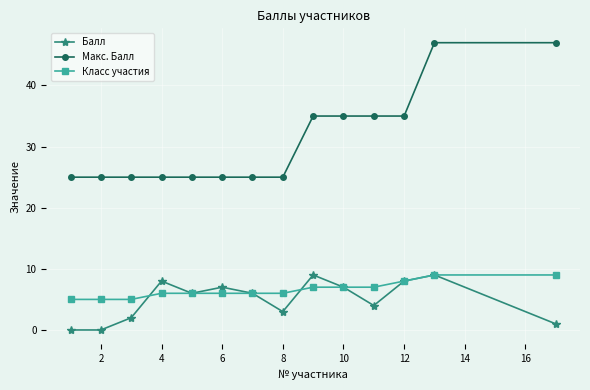

Which series has the largest range (max minus min)?

Макс. Балл